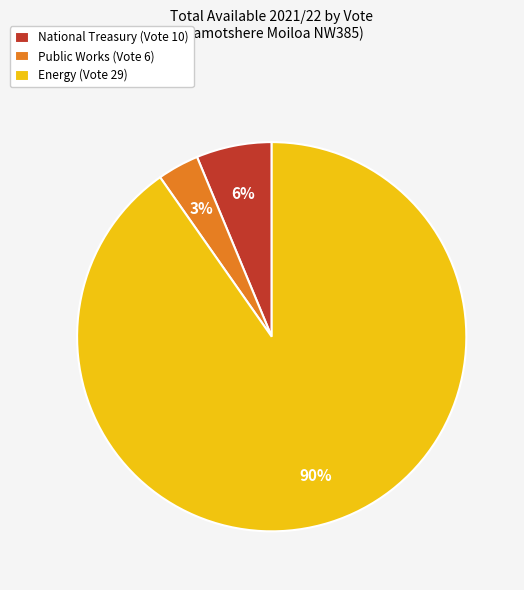

Rank the categories by value from highest to lowest.

Energy (Vote 29), National Treasury (Vote 10), Public Works (Vote 6)